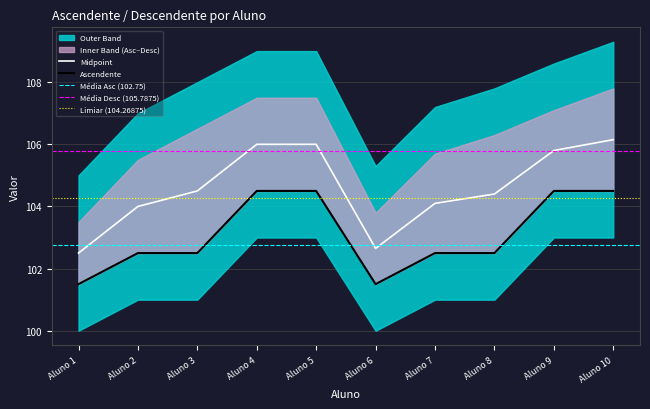

The value of Midpoint at Aluno 9 is 184.9. True or false?

False